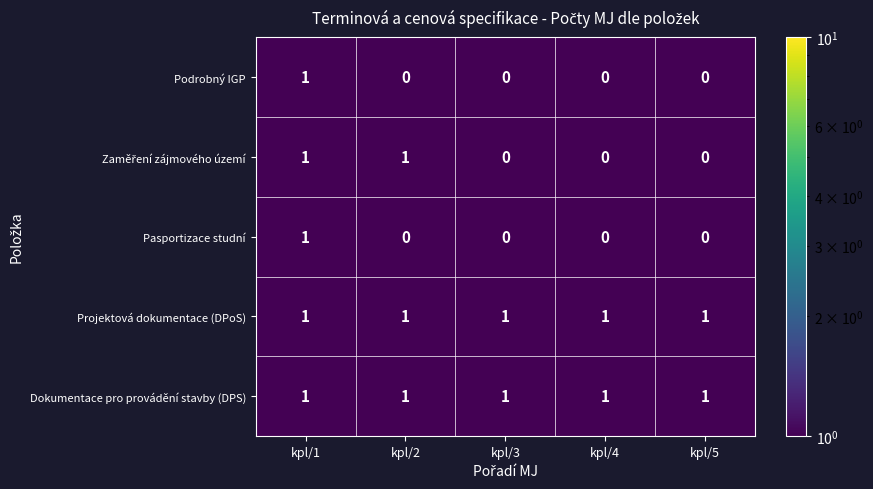

Count the number of data series in this chart.

5